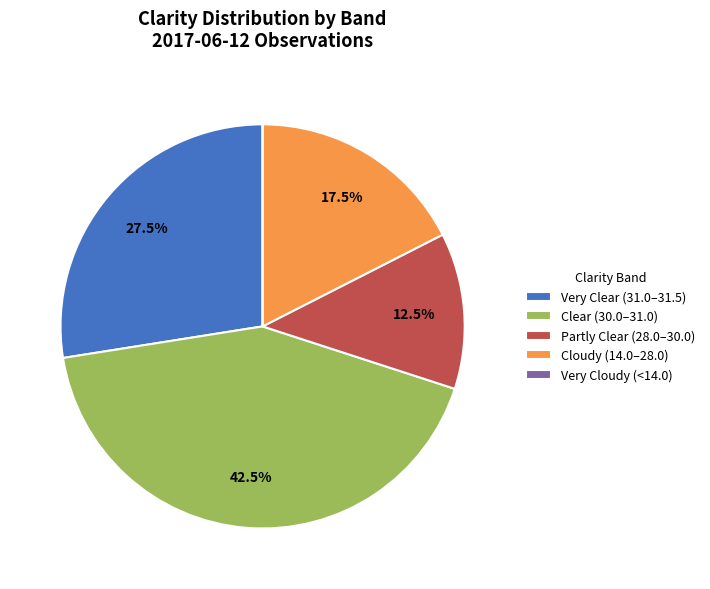

Is there any slice that represents more than half of the pie?

No